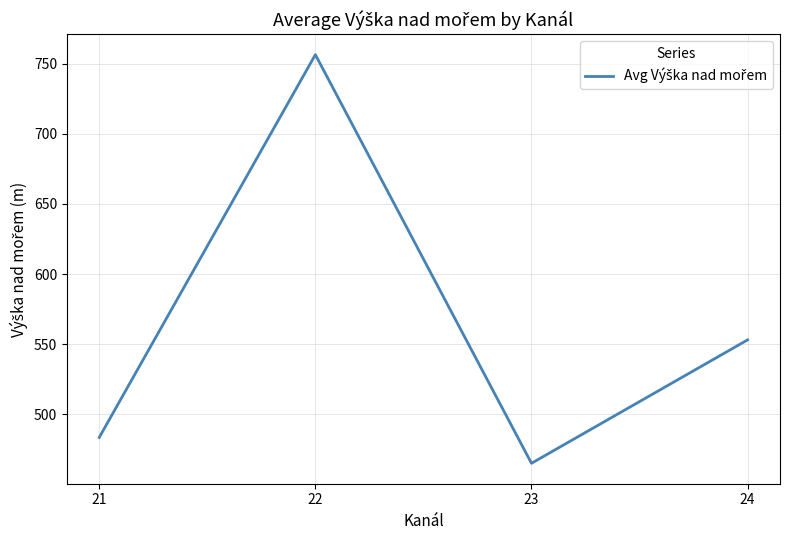

At which category does the chart reach its minimum across all series?

23